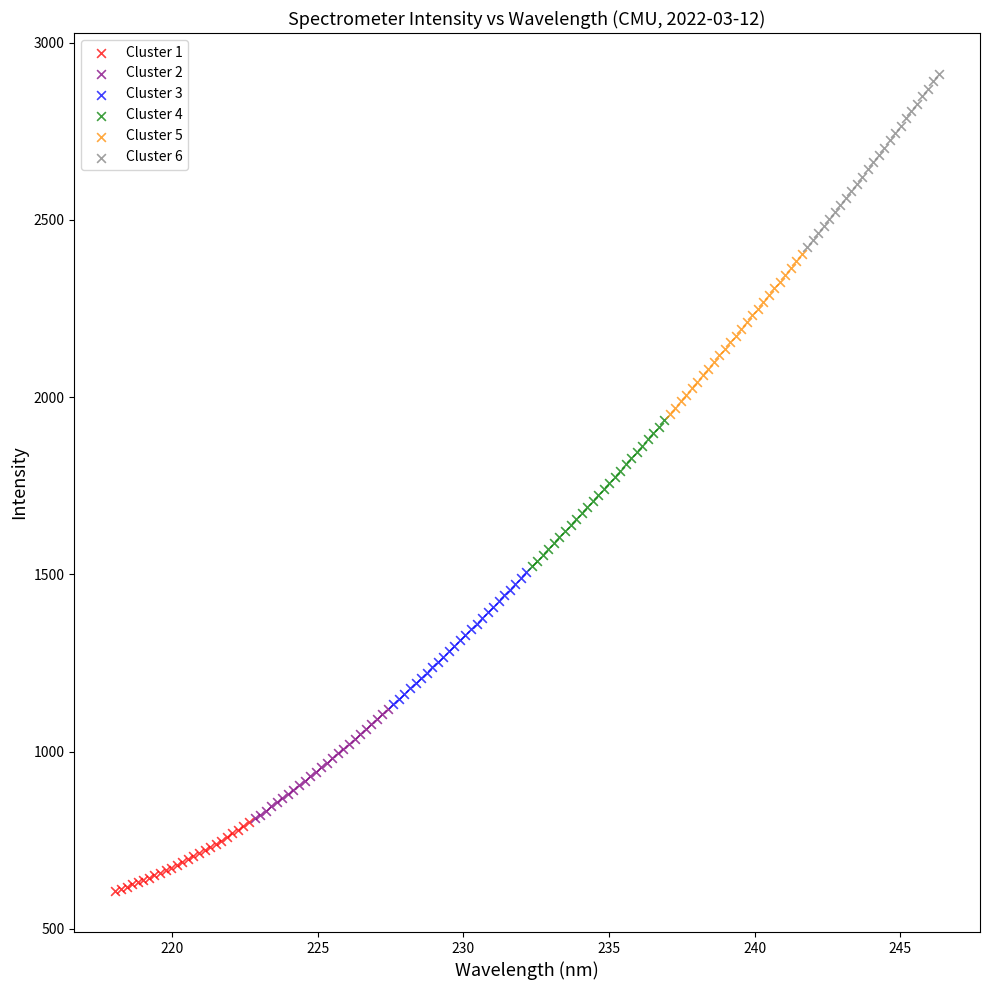

What are all the series names shown in the legend?

Cluster 1, Cluster 2, Cluster 3, Cluster 4, Cluster 5, Cluster 6